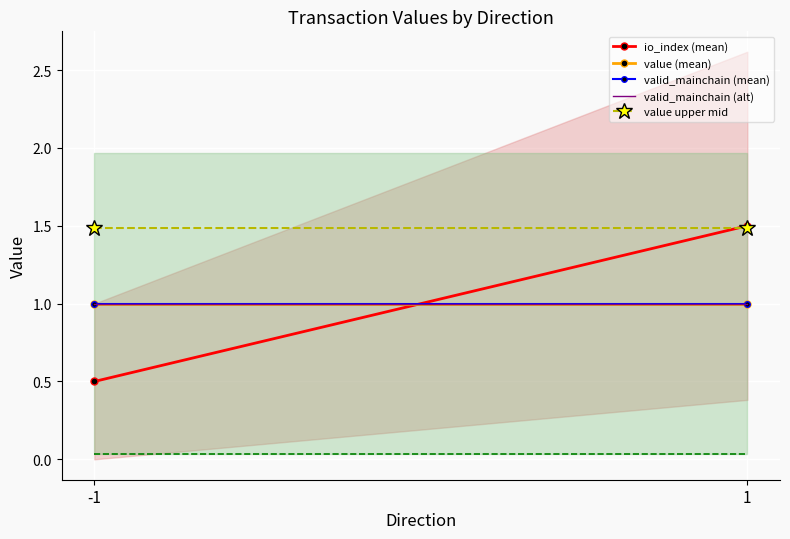

How many values in the io_index (mean) series are below 1?

1